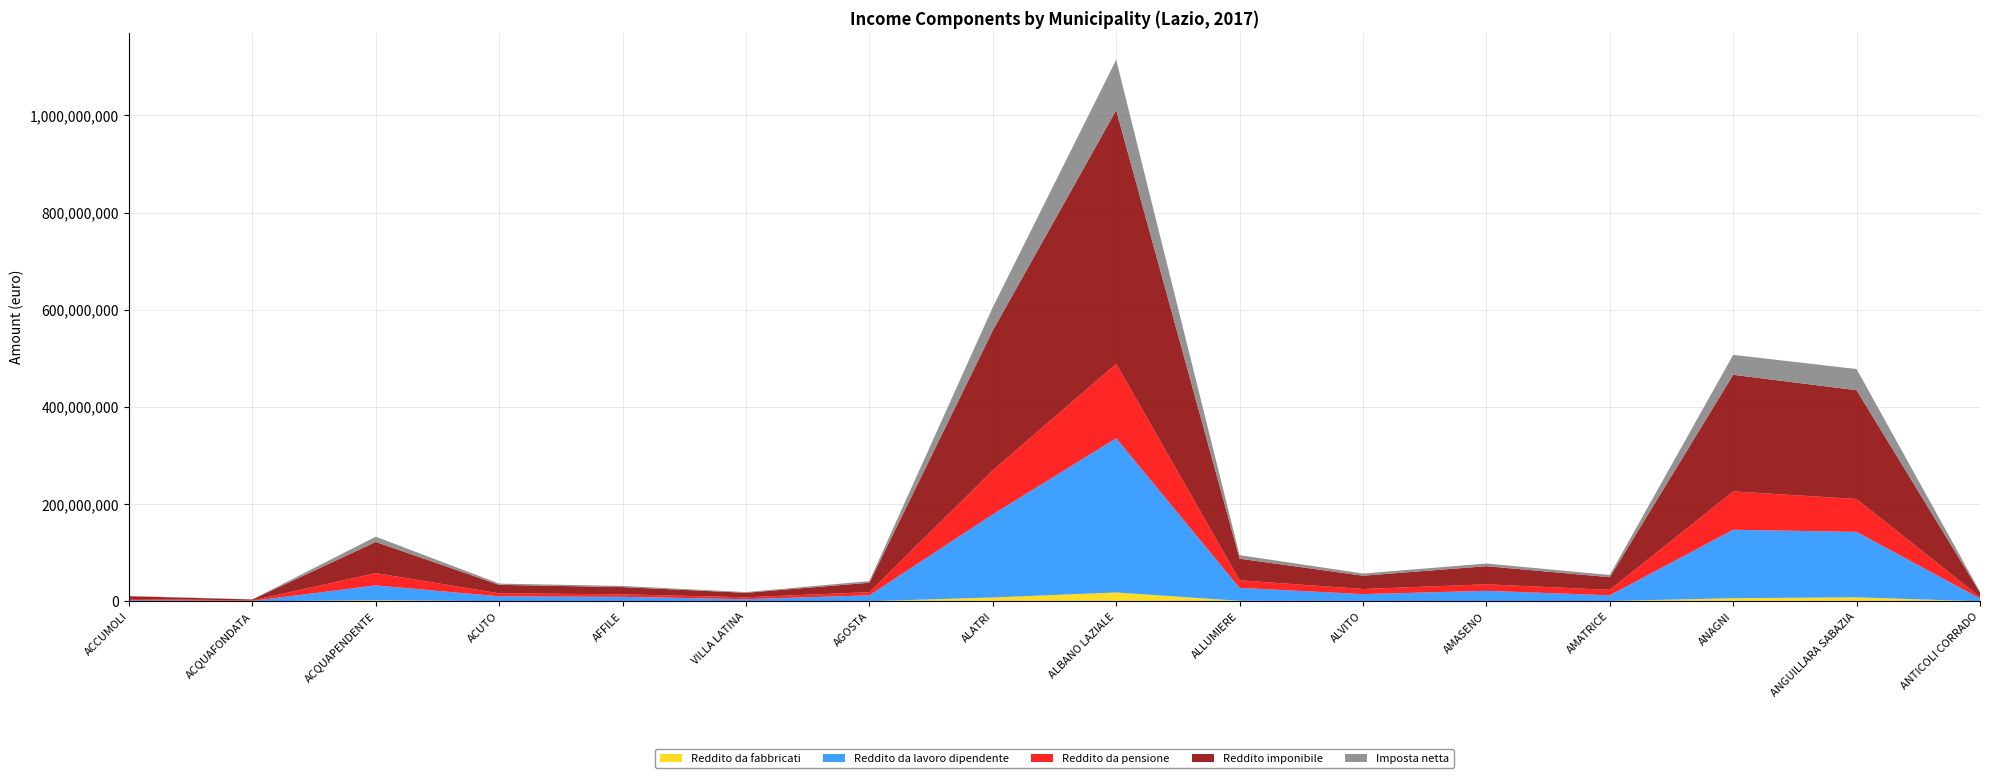

Reading left to right, list all the values displayed in this chart.

Reddito da fabbricati: ACCUMOLI=160119	ACQUAFONDATA=26145	ACQUAPENDENTE=2369486	ACUTO=378716	AFFILE=366316	VILLA LATINA=478850	AGOSTA=284013	ALATRI=8021983	ALBANO LAZIALE=18325550	ALLUMIERE=1204703	ALVITO=819434	AMASENO=754298	AMATRICE=736071	ANAGNI=6518273	ANGUILLARA SABAZIA=8360992	ANTICOLI CORRADO=143619
Reddito da lavoro dipendente: ACCUMOLI=2223978	ACQUAFONDATA=934624	ACQUAPENDENTE=30478041	ACUTO=10000664	AFFILE=8995746	VILLA LATINA=4022231	AGOSTA=12158649	ALATRI=170852777	ALBANO LAZIALE=317129806	ALLUMIERE=26556065	ALVITO=14110539	AMASENO=20942622	AMATRICE=11725505	ANAGNI=140766610	ANGUILLARA SABAZIA=134625643	ANTICOLI CORRADO=5754895
Reddito da pensione: ACCUMOLI=2718290	ACQUAFONDATA=979551	ACQUAPENDENTE=25333516	ACUTO=6149297	AFFILE=5128256	VILLA LATINA=3881561	AGOSTA=6508900	ALATRI=90752845	ALBANO LAZIALE=153335607	ALLUMIERE=15647422	ALVITO=10516623	AMASENO=13442004	AMATRICE=11217920	ANAGNI=78969006	ANGUILLARA SABAZIA=67625720	ANTICOLI CORRADO=2990125
Reddito imponibile: ACCUMOLI=5462254	ACQUAFONDATA=1980090	ACQUAPENDENTE=64095678	ACUTO=17475956	AFFILE=14928178	VILLA LATINA=9296767	AGOSTA=19452885	ALATRI=287446828	ALBANO LAZIALE=521645821	ALLUMIERE=44410101	ALVITO=27386461	AMASENO=37282506	AMATRICE=26092635	ANAGNI=239866977	ANGUILLARA SABAZIA=223811437	ANTICOLI CORRADO=9365483
Imposta netta: ACCUMOLI=756229	ACQUAFONDATA=249018	ACQUAPENDENTE=10788986	ACUTO=2615004	AFFILE=2321707	VILLA LATINA=1428033	AGOSTA=3341909	ALATRI=48142381	ALBANO LAZIALE=103833384	ALLUMIERE=7352492	ALVITO=4454148	AMASENO=5492007	AMATRICE=4481316	ANAGNI=41109101	ANGUILLARA SABAZIA=43551210	ANTICOLI CORRADO=1617501